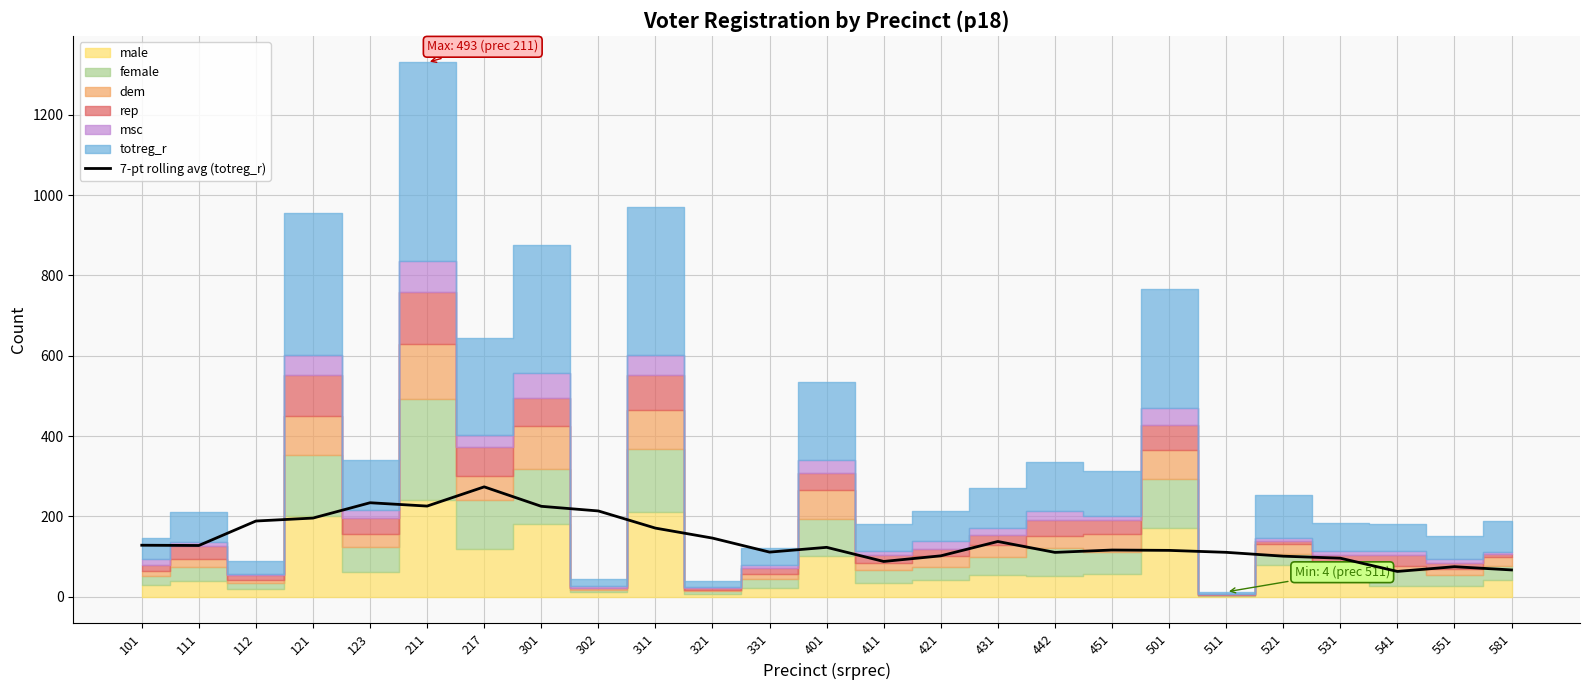

How many data points are above 123?

12